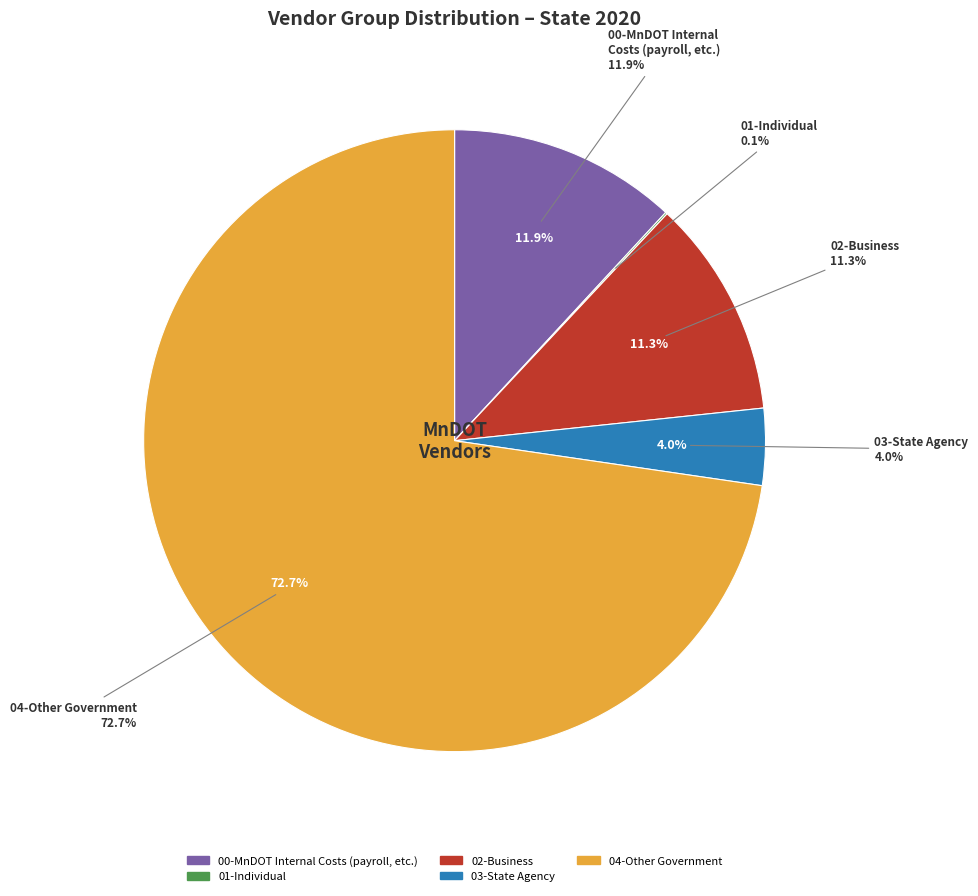

What is the change in value from 02-Business to 03-State Agency?

-2552.2